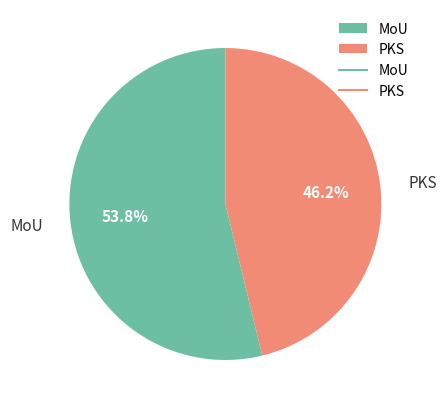

Rank the categories by value from highest to lowest.

MoU, PKS